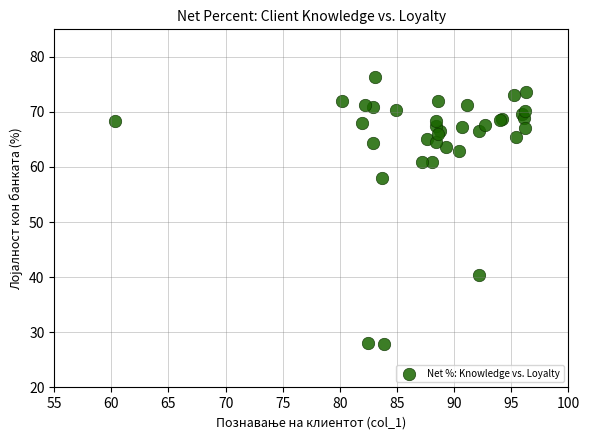

What Y value in the scatter plot is closest to 52?

58.0